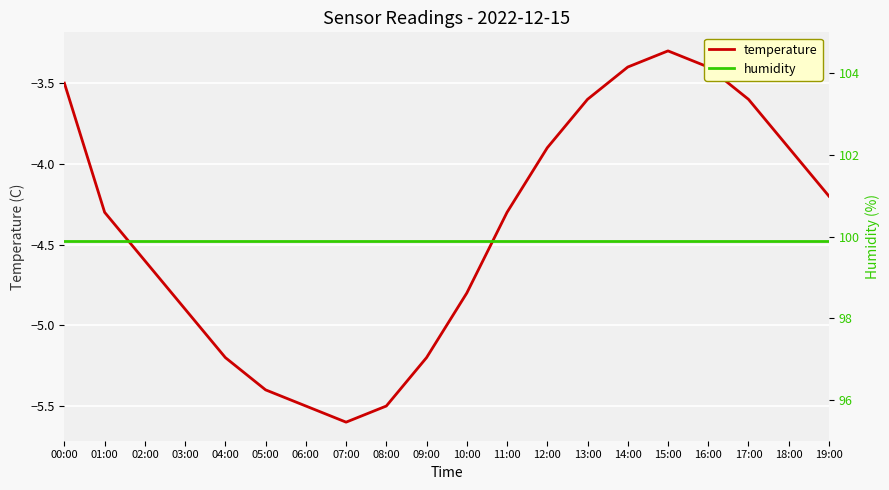

What is the sum of the temperature values at 10:00 and 07:00?

-10.4